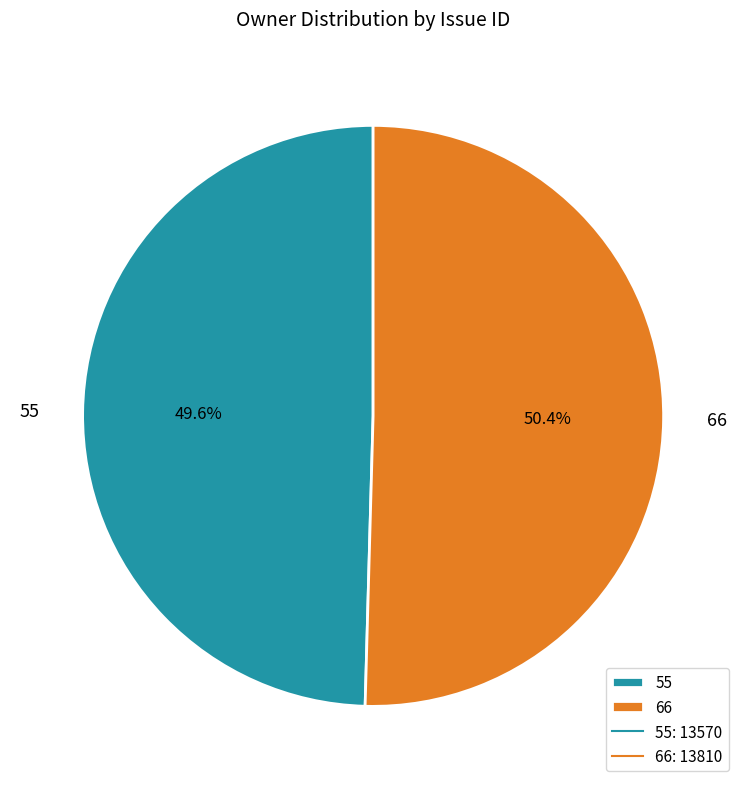

Which category has the smallest portion of the pie?

55